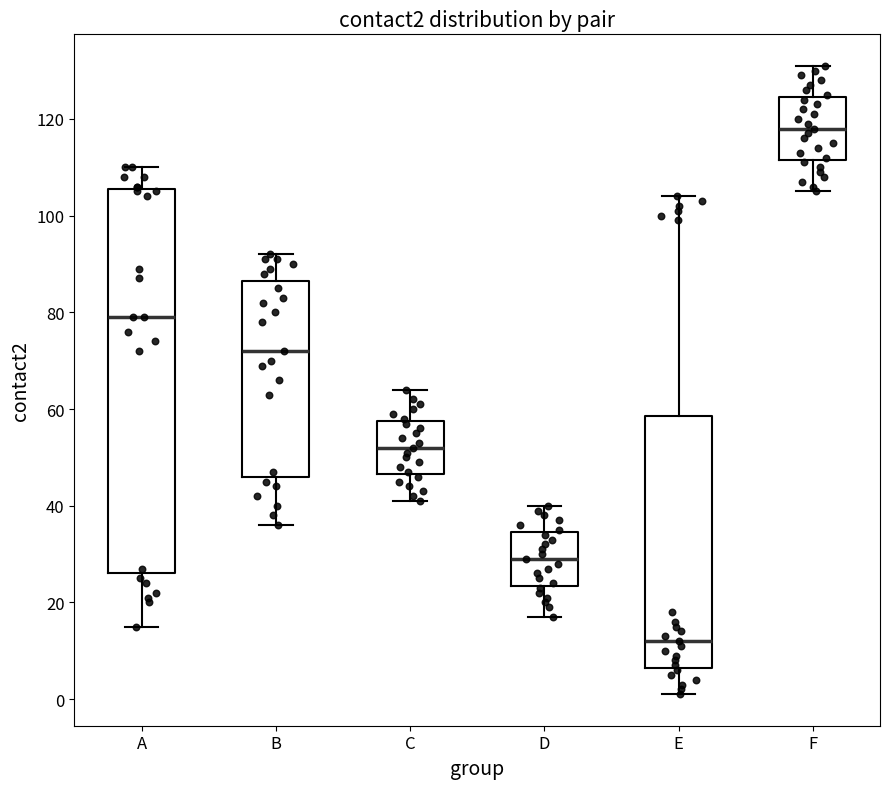

Which box has the highest median line?

F